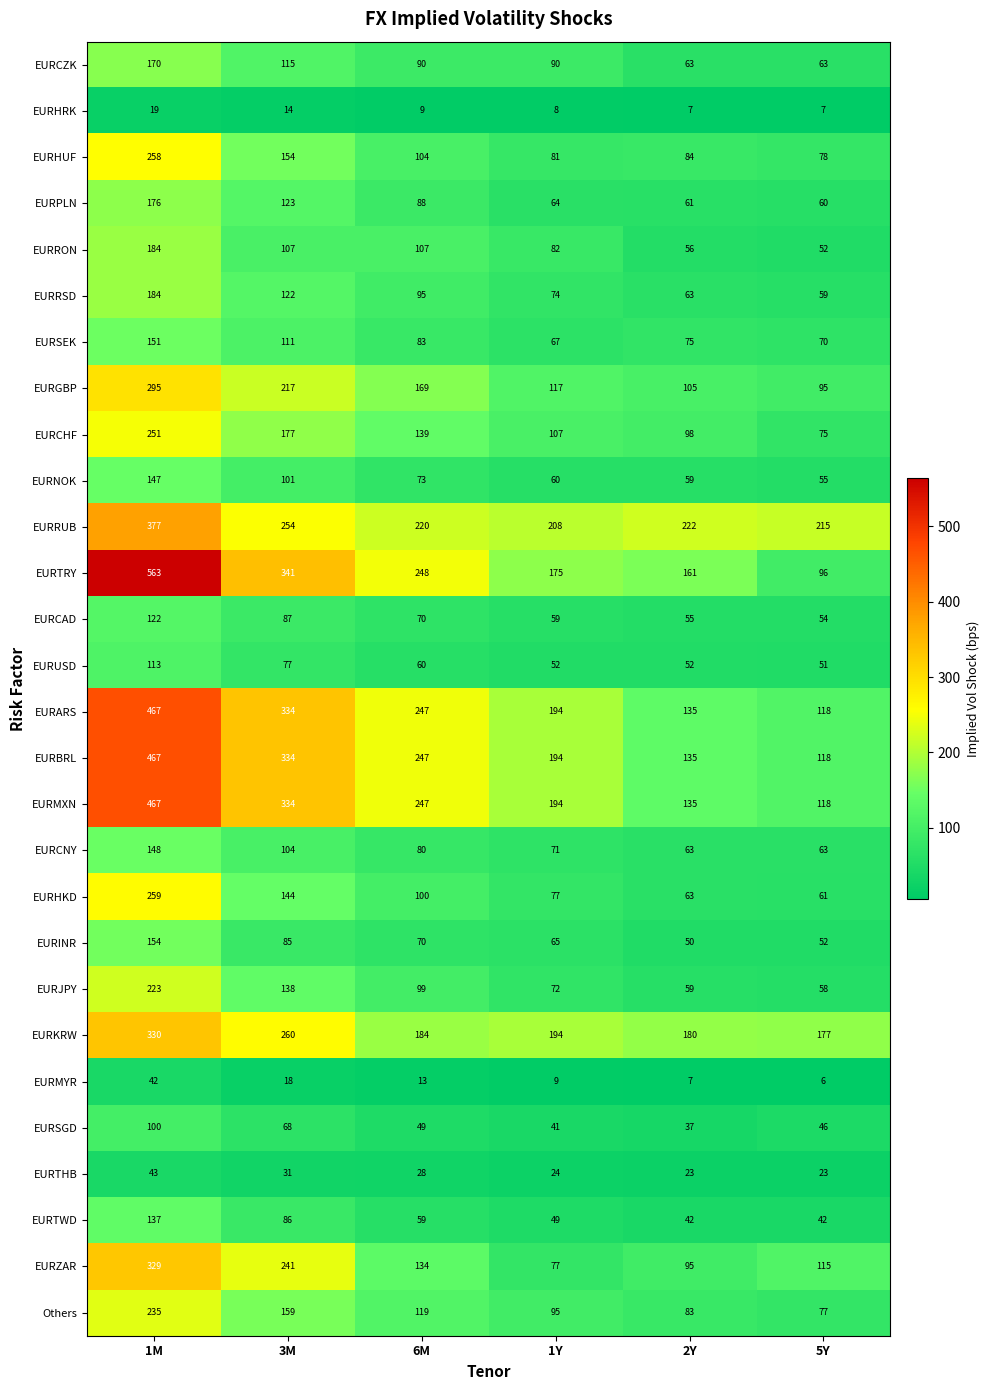

What is the spread (max minus min) of values at 6M?

239